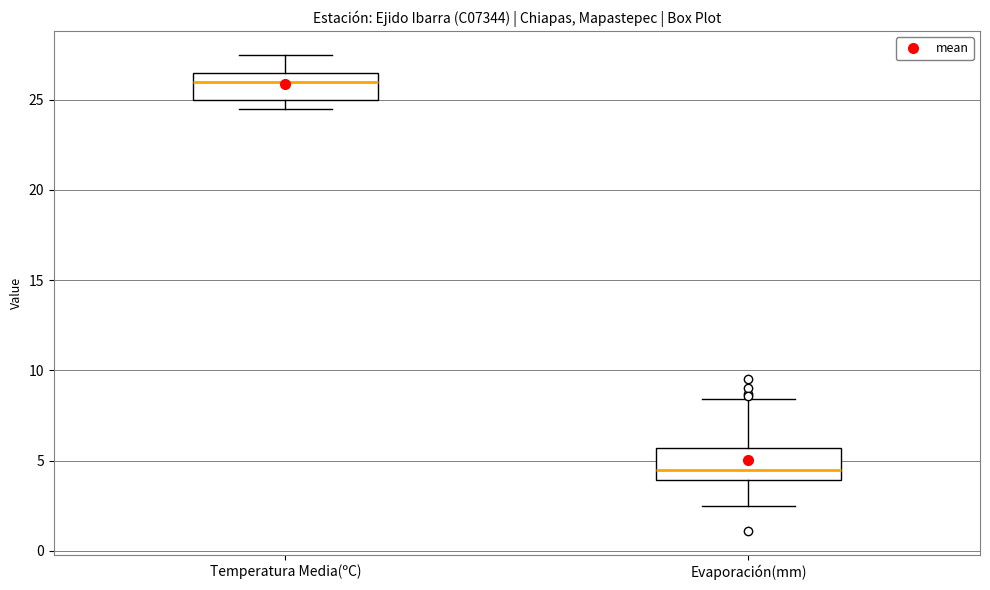

Reading left to right, transcribe this box plot: for each box, give where its median line is, the range the box spans, and where its two whiskers end, as read against the y-axis. The values are not printed on the chart, so give them approximately, as read against the axis.

Temperatura Media(ºC): median 26.0, box 25.0 to 26.5, whiskers 24.5 to 27.5
Evaporación(mm): median 4.5, box 4.0 to 5.5, whiskers 2.5 to 8.5